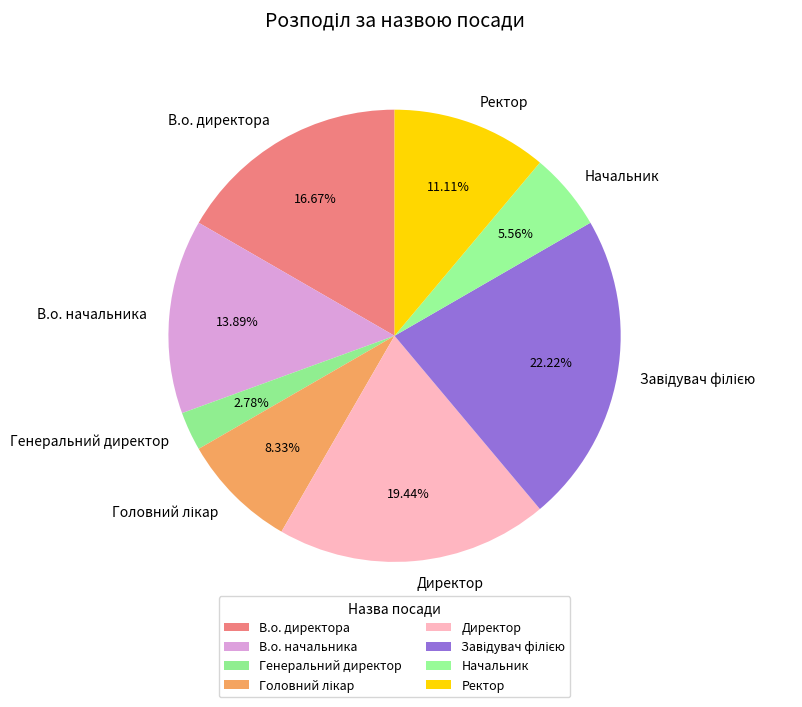

How many segments does this pie chart have?

8